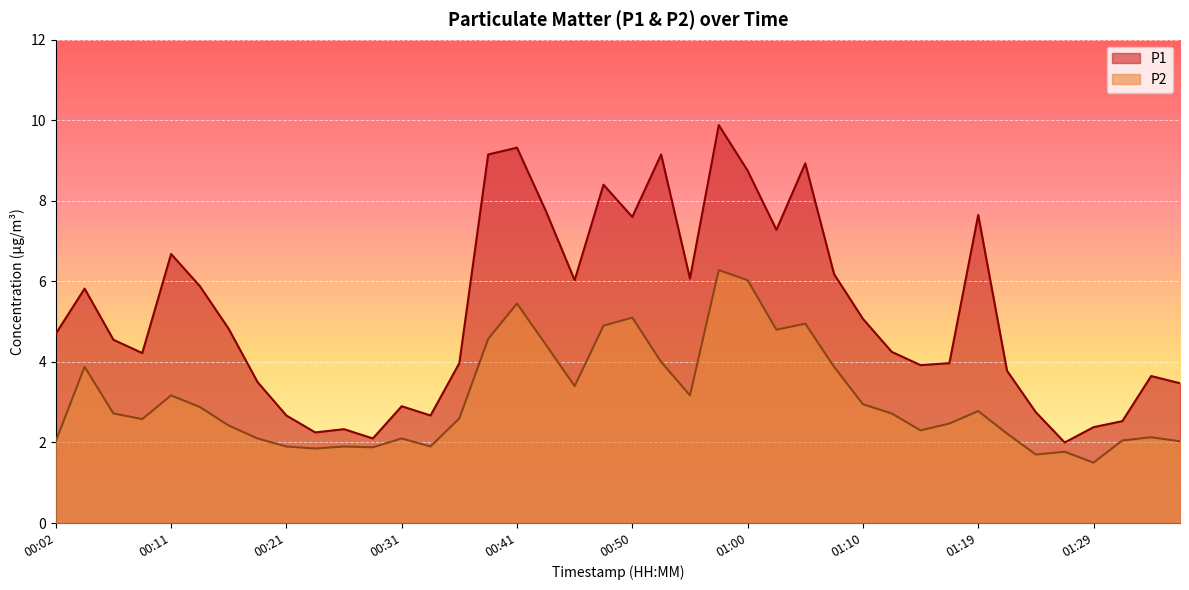

Reading left to right, what are all the values shown in this chart?

P1: 00:02=4.7	00:04=5.8	00:07=4.5	00:09=4.2	00:11=6.7	00:14=5.9	00:16=4.8	00:19=3.5	00:21=2.7	00:24=2.2	00:26=2.3	00:28=2.1	00:31=2.9	00:33=2.7	00:36=4.0	00:38=9.2	00:41=9.3	00:43=7.8	00:45=6.0	00:48=8.4	00:50=7.6	00:53=9.2	00:55=6.1	00:58=9.9	01:00=8.8	01:02=7.3	01:05=8.9	01:07=6.2	01:10=5.1	01:12=4.2	01:15=3.9	01:17=4.0	01:19=7.7	01:22=3.8	01:24=2.8	01:27=2.0	01:29=2.4	01:31=2.5	01:34=3.6	01:36=3.5
P2: 00:02=2.0	00:04=3.9	00:07=2.7	00:09=2.6	00:11=3.2	00:14=2.9	00:16=2.4	00:19=2.1	00:21=1.9	00:24=1.9	00:26=1.9	00:28=1.9	00:31=2.1	00:33=1.9	00:36=2.6	00:38=4.6	00:41=5.5	00:43=4.4	00:45=3.4	00:48=4.9	00:50=5.1	00:53=4.0	00:55=3.2	00:58=6.3	01:00=6.0	01:02=4.8	01:05=5.0	01:07=3.9	01:10=3.0	01:12=2.7	01:15=2.3	01:17=2.5	01:19=2.8	01:22=2.2	01:24=1.7	01:27=1.8	01:29=1.5	01:31=2.0	01:34=2.1	01:36=2.0